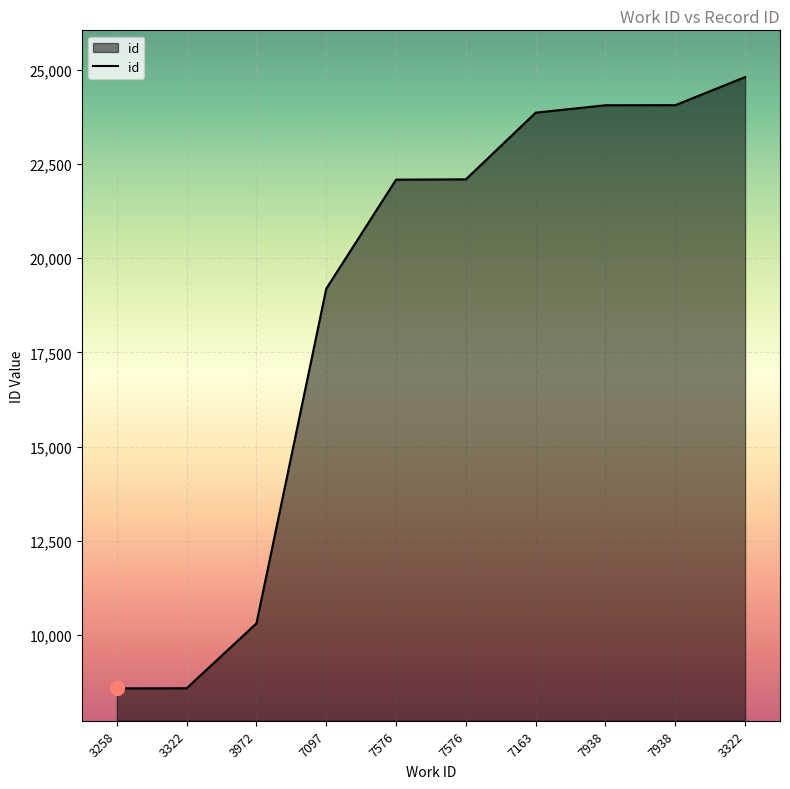

Which category has the lowest value across all series?

3258